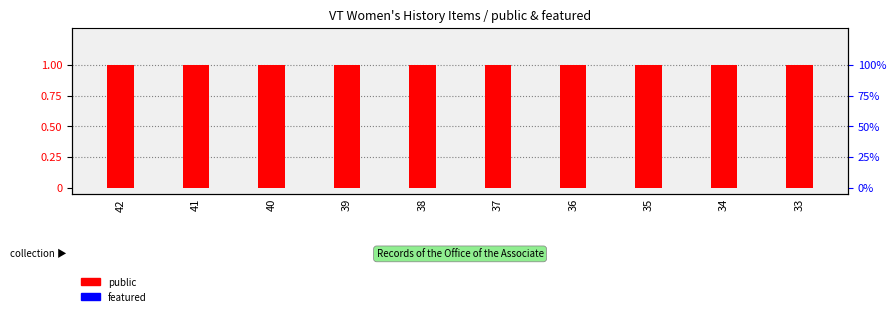

What is the total value across all series at 36?

1